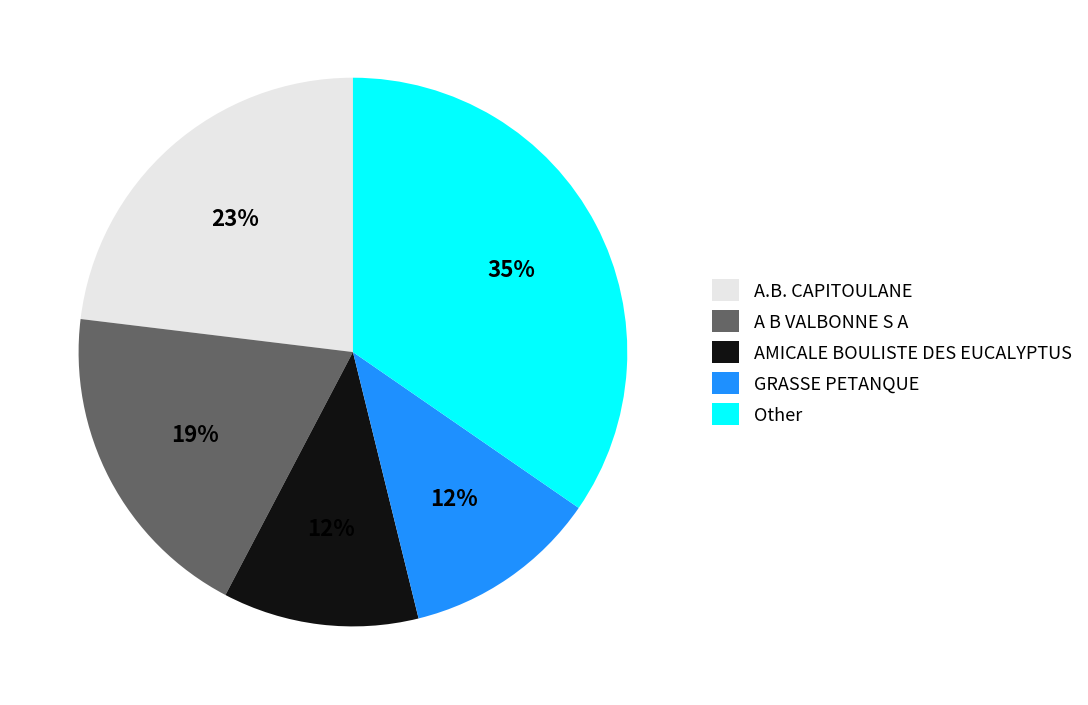

Count the number of slices in the pie.

5